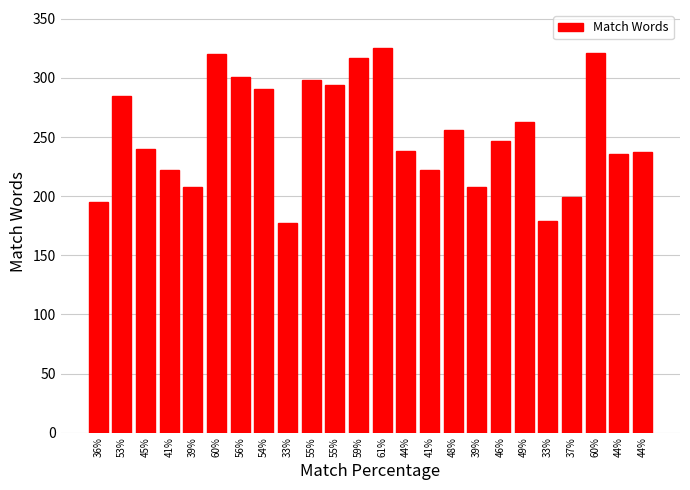

Does the chart contain any negative values?

No